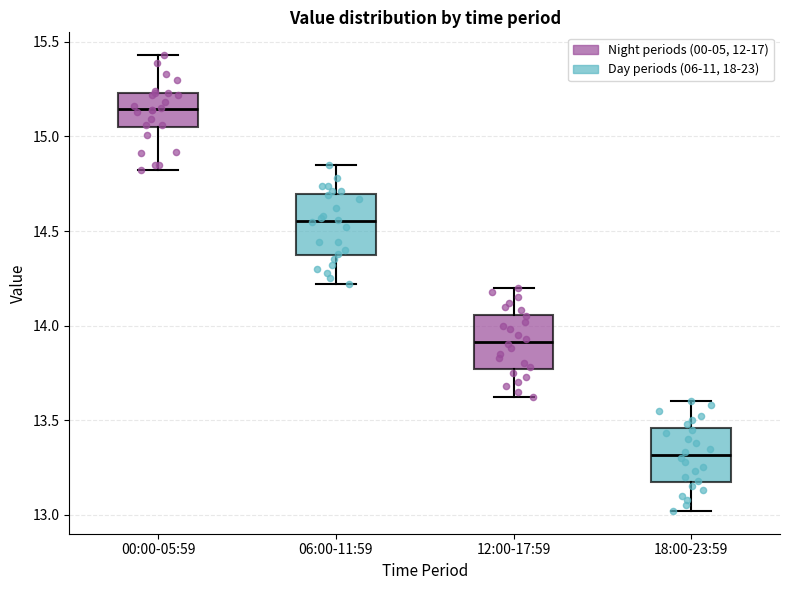

Which box's median line is the highest?

00:00-05:59